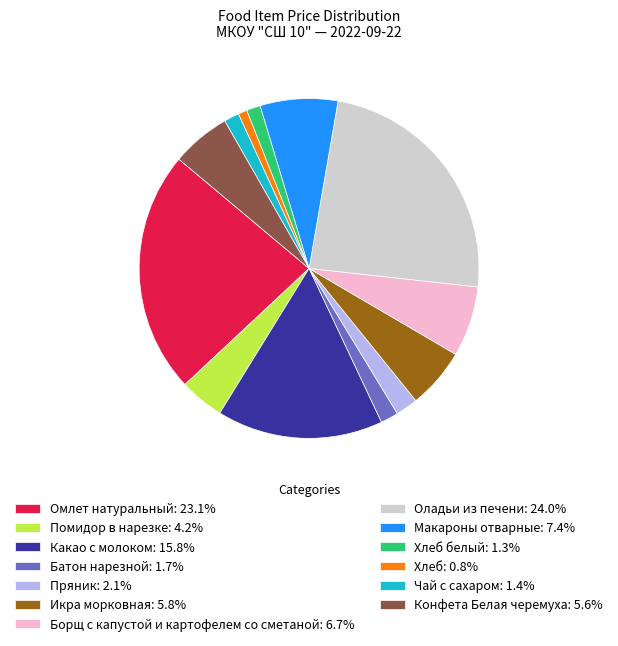

How many slices are in this pie chart?

13